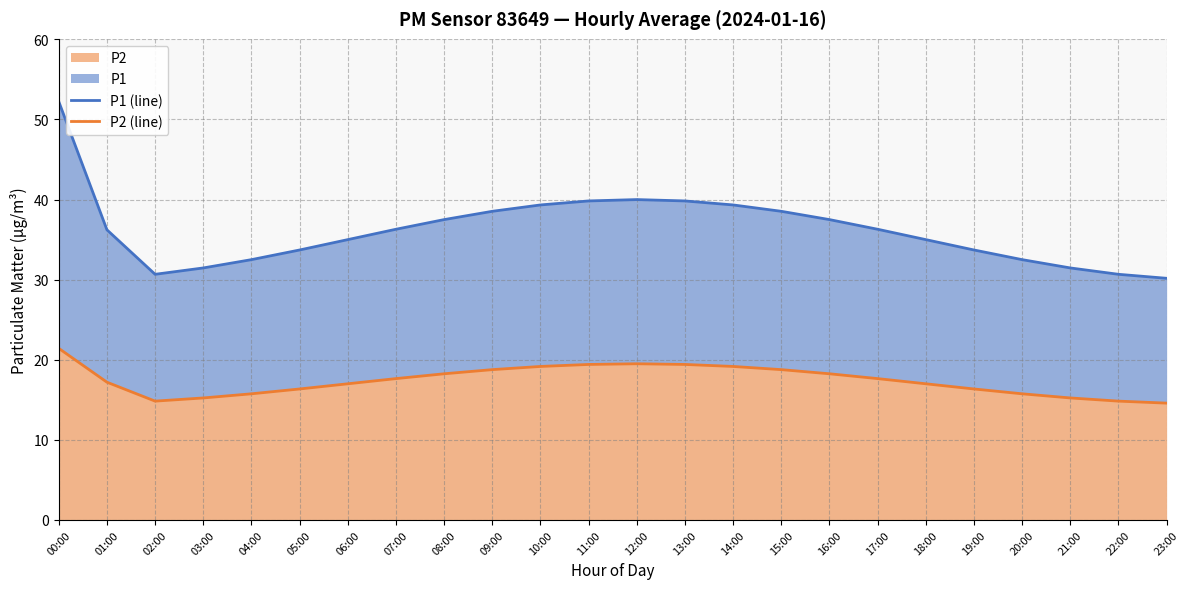

True or false: P1 (line) has a value of 32.5 at 04:00.

True